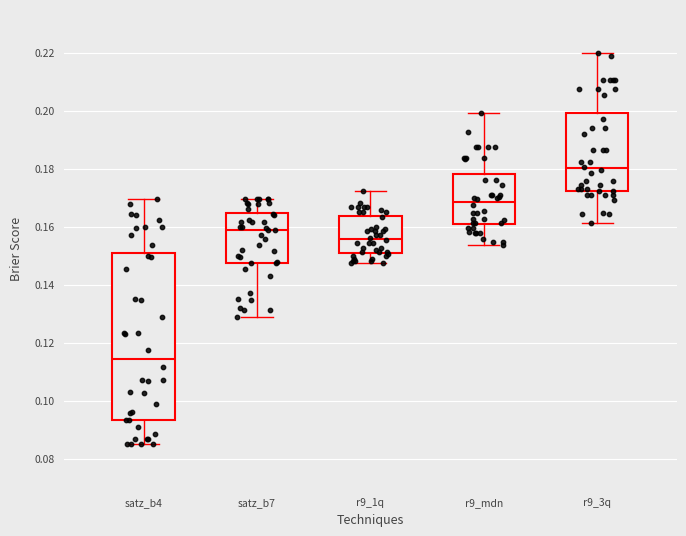

Which box has the highest median line?

r9_3q